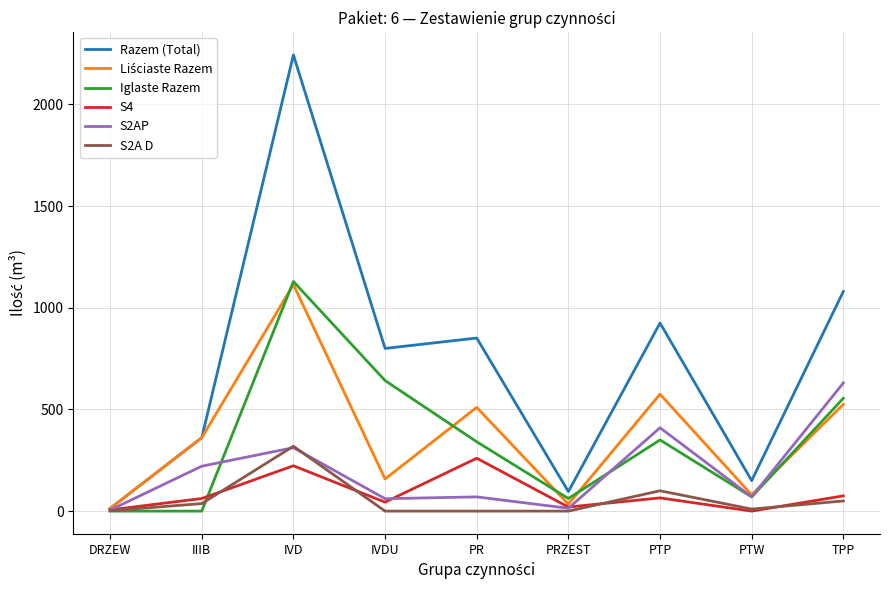

Is it true that S2AP equals 410 at PTP?

True